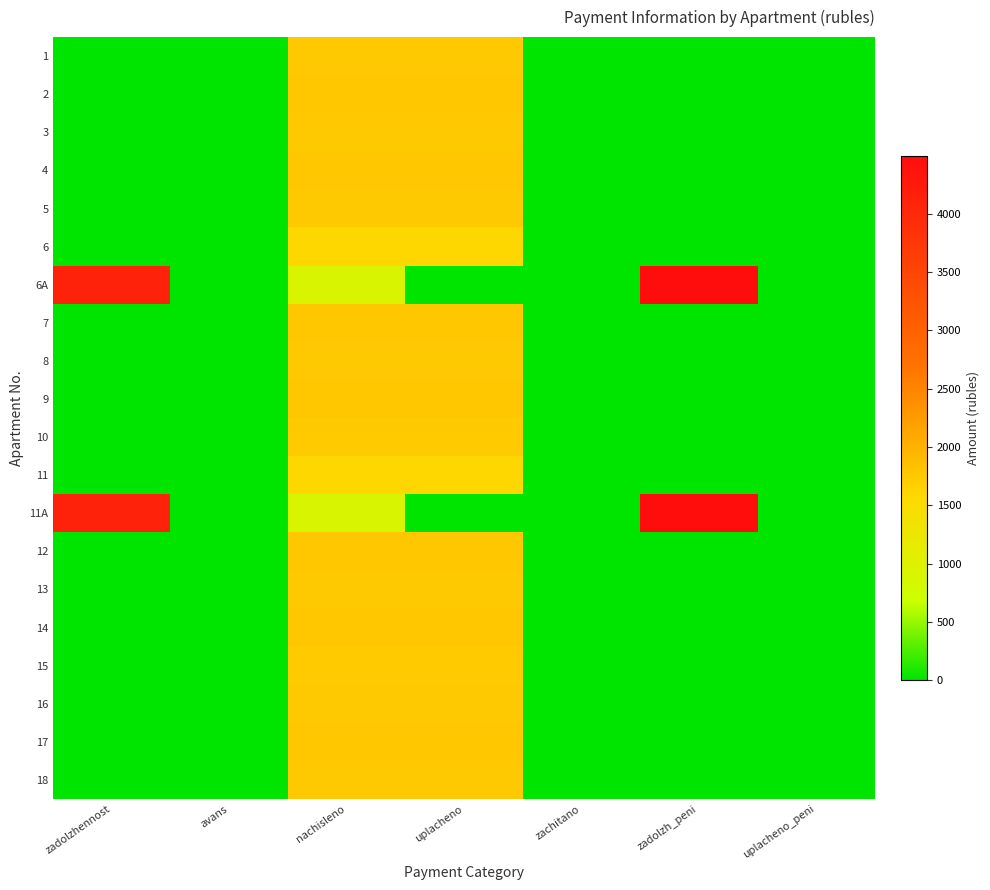

Rank the series at zadolzh_peni from highest to lowest value.

6A, 11A, 1, 2, 3, 4, 5, 6, 7, 8, 9, 10, 11, 12, 13, 14, 15, 16, 17, 18